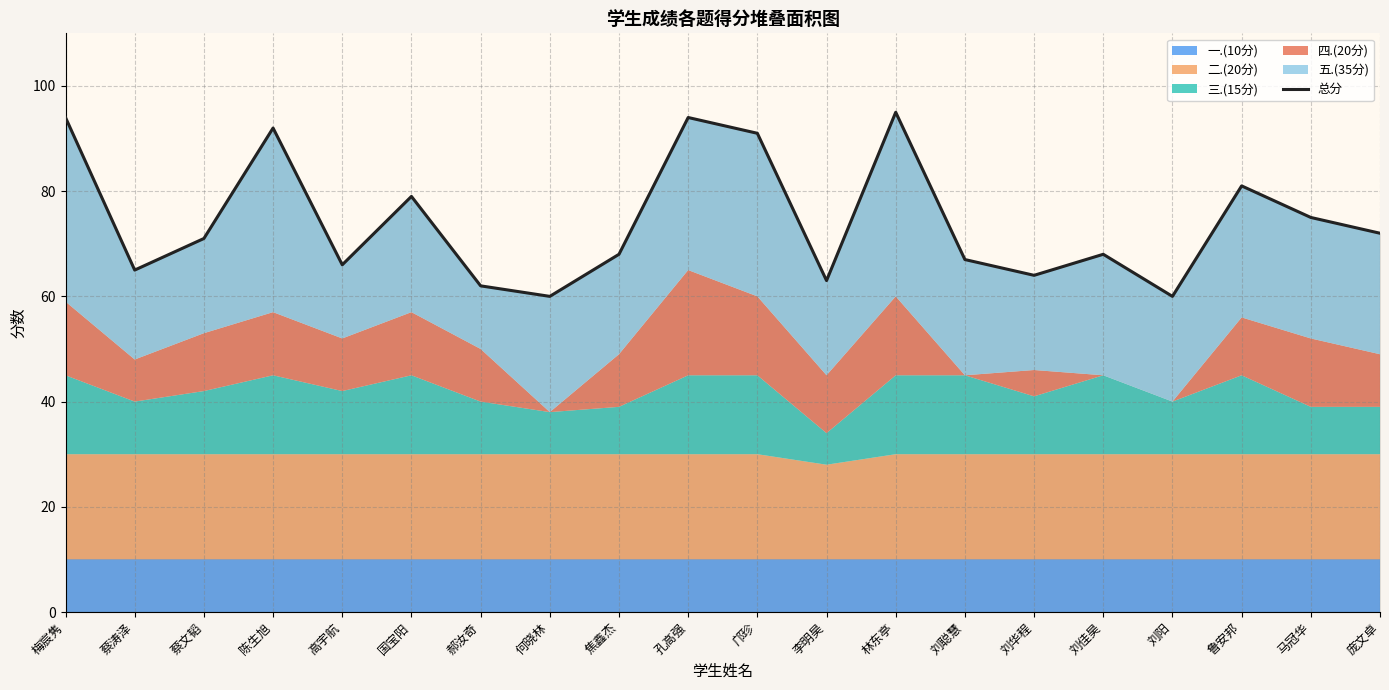

Reading left to right, what are all the values shown in this chart?

梅宸隽=94	蔡涛泽=65	蔡文韬=71	陈生旭=92	高宇航=66	国宝阳=79	郝汝奇=62	何晓林=60	焦鑫杰=68	孔高强=94	邝珍=91	李明昊=63	林东亭=95	刘聪慧=67	刘华程=64	刘佳昊=68	刘阳=60	鲁安邦=81	马冠华=75	庞文卓=72